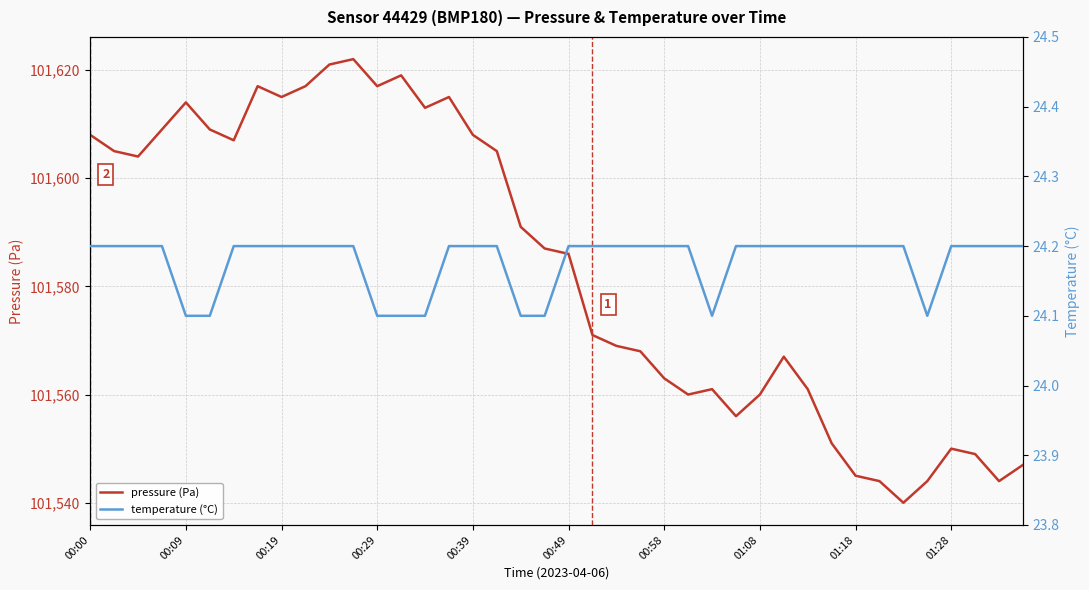

Where is the first local minimum for temperature (°C)?

26